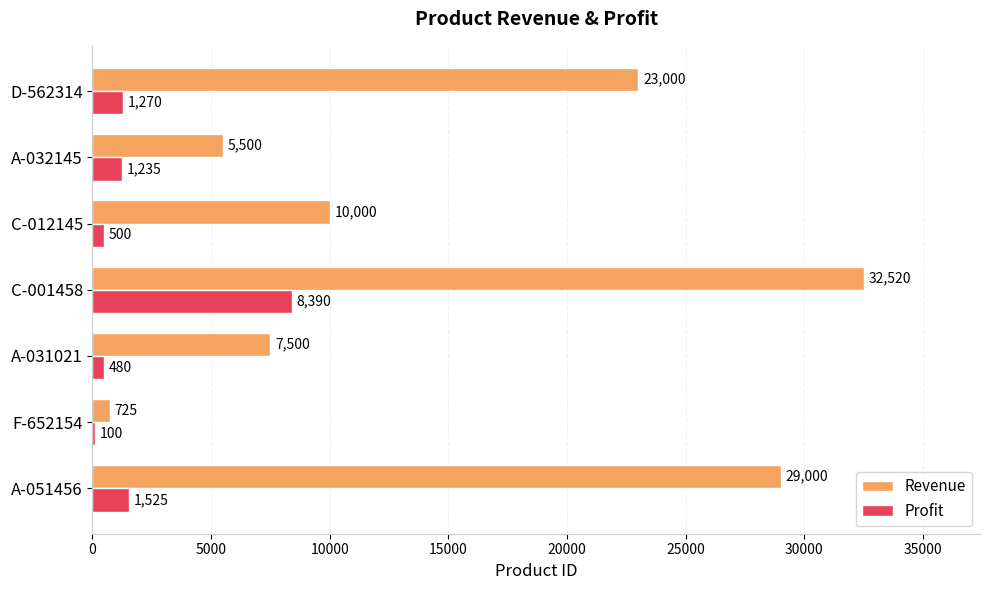

What is the maximum value shown in the chart?

32520